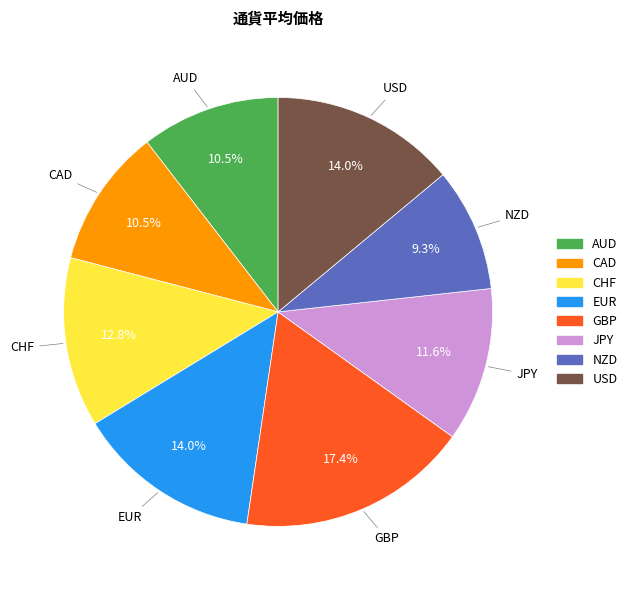

Which category has the smallest portion of the pie?

NZD